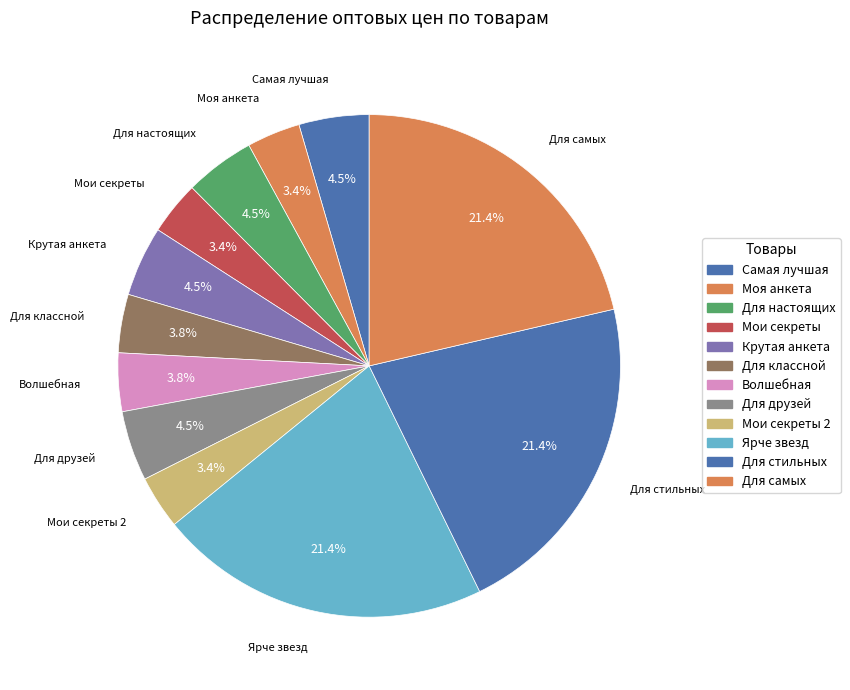

How many segments does this pie chart have?

12